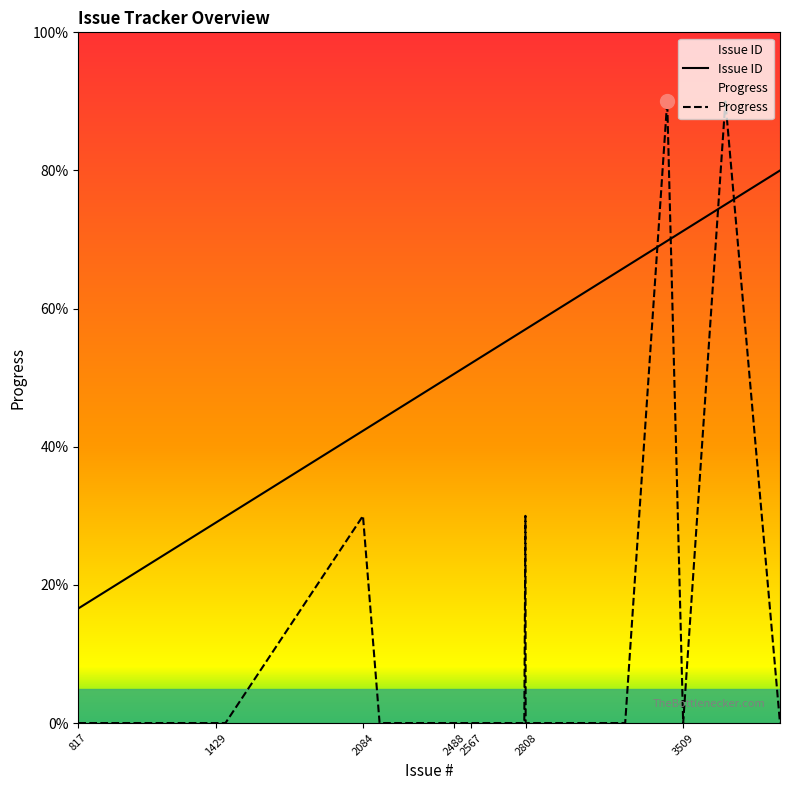

What is the greatest value displayed?

90.0